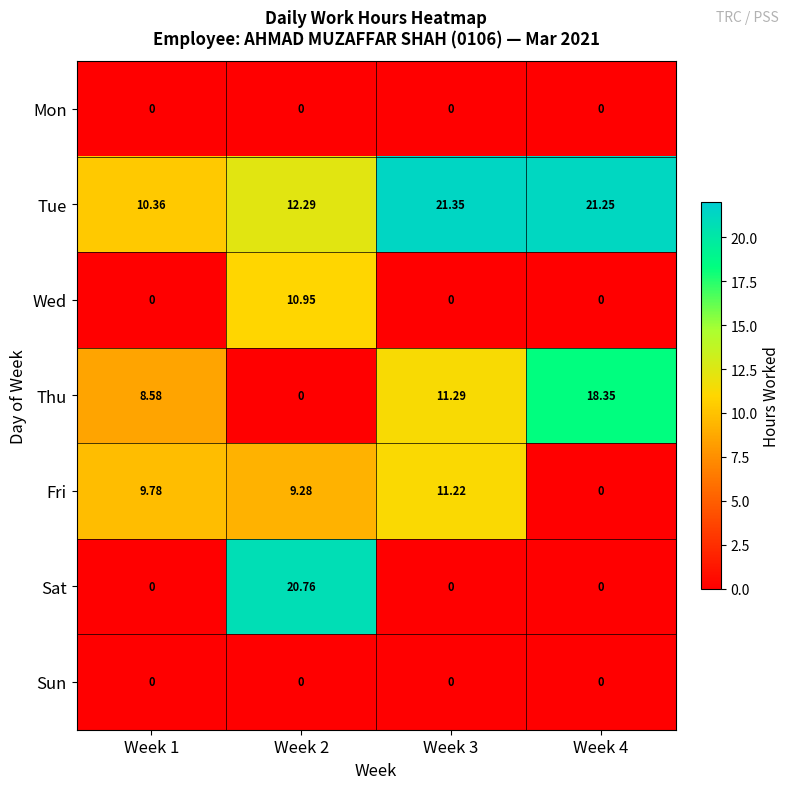

Which series has the largest range (max minus min)?

Sat